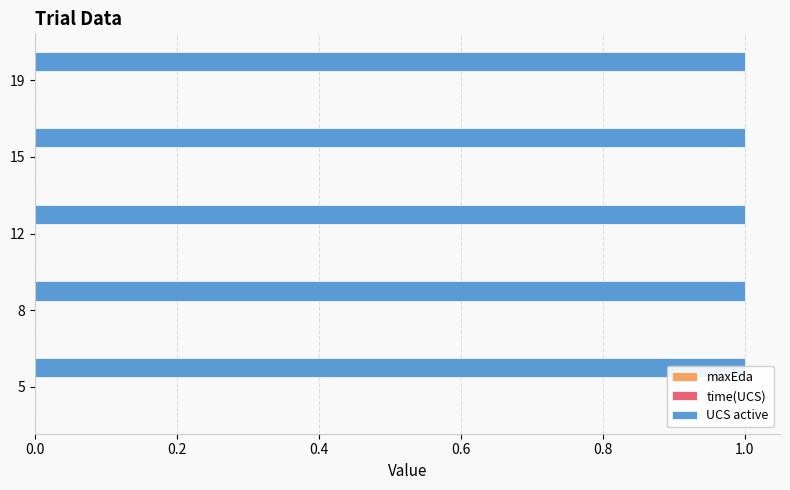

Rank the categories by UCS active value from lowest to highest.

5, 8, 12, 15, 19